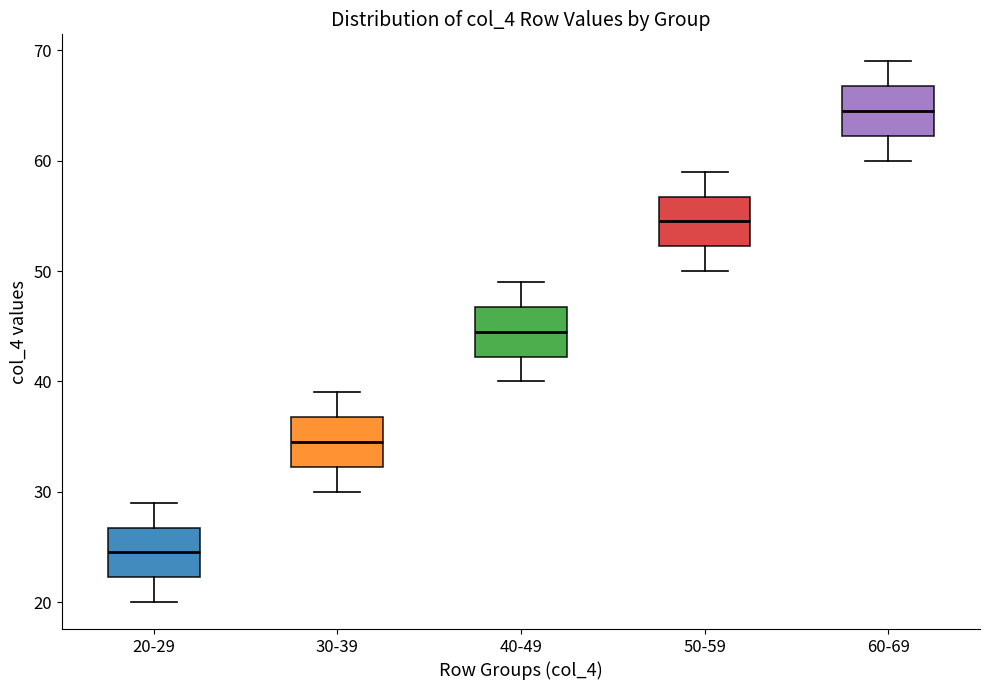

Reading left to right, transcribe this box plot: for each box, give where its median line is, the range the box spans, and where its two whiskers end, as read against the y-axis. The values are not printed on the chart, so give them approximately, as read against the axis.

20-29: median 25, box 22 to 27, whiskers 20 to 29
30-39: median 35, box 32 to 37, whiskers 30 to 39
40-49: median 45, box 42 to 47, whiskers 40 to 49
50-59: median 55, box 52 to 57, whiskers 50 to 59
60-69: median 65, box 62 to 67, whiskers 60 to 69